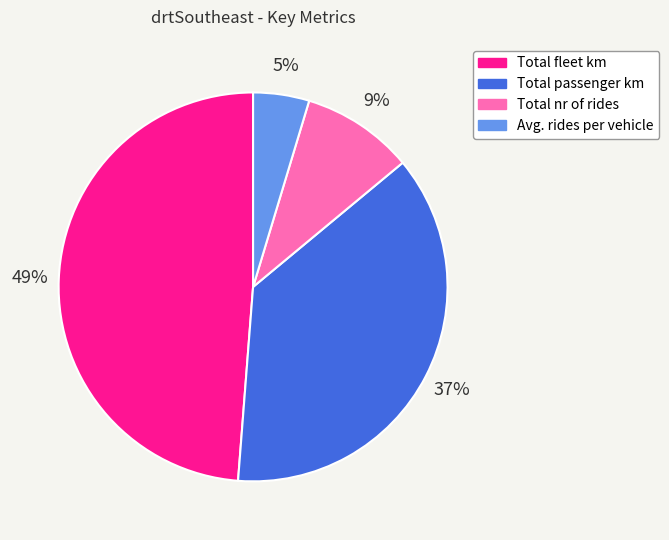

Between Total passenger km and Total fleet km, which is larger?

Total fleet km